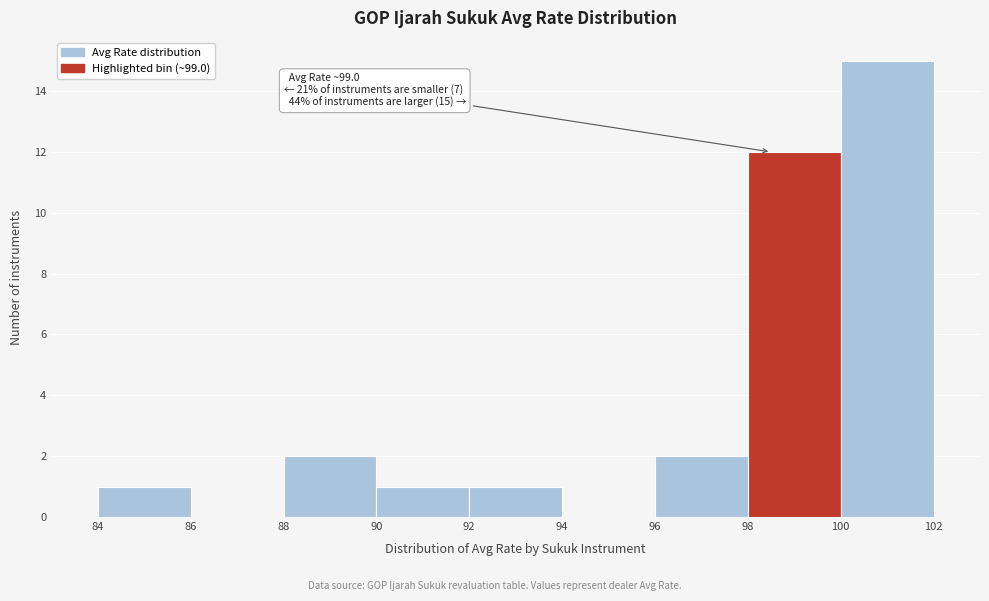

Which range on the x-axis has the tallest bar?

100 to 102